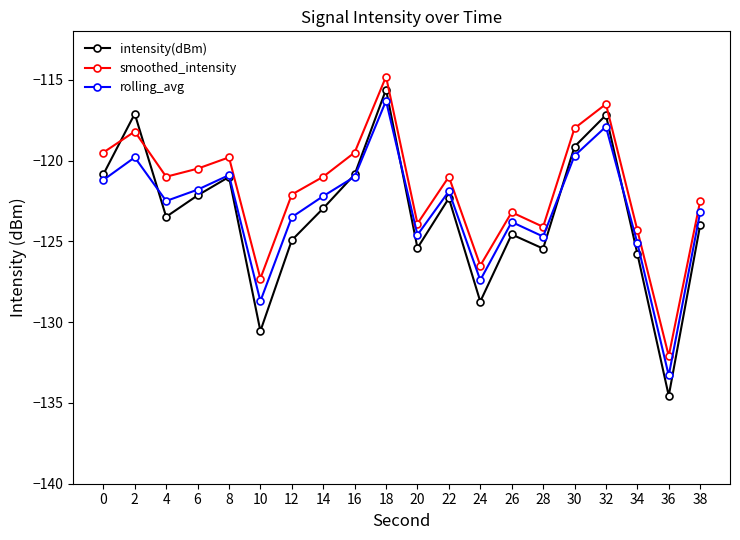

How many lines are shown in the chart?

3